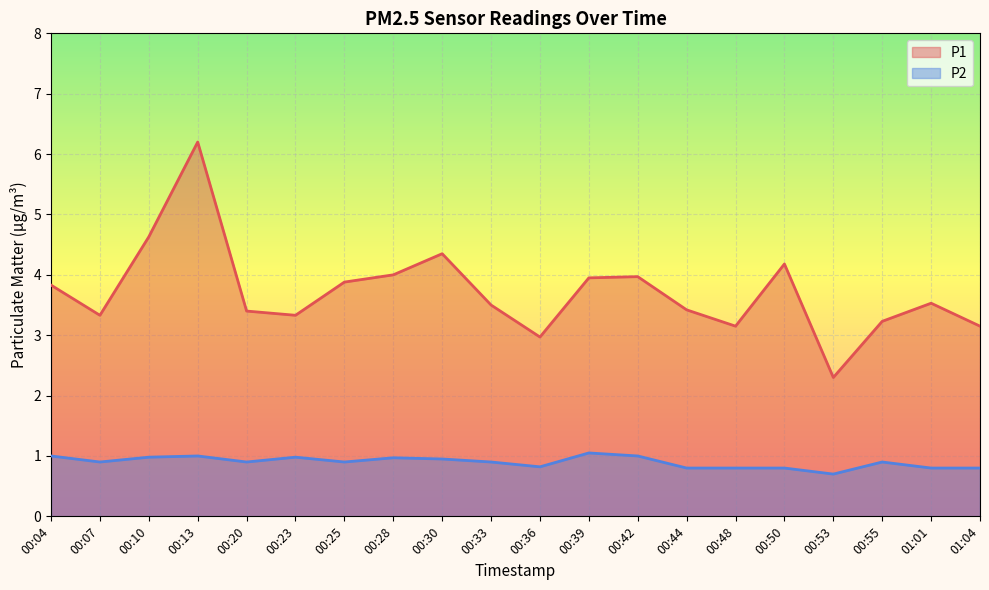

What is the average value of the P1 series?

3.7